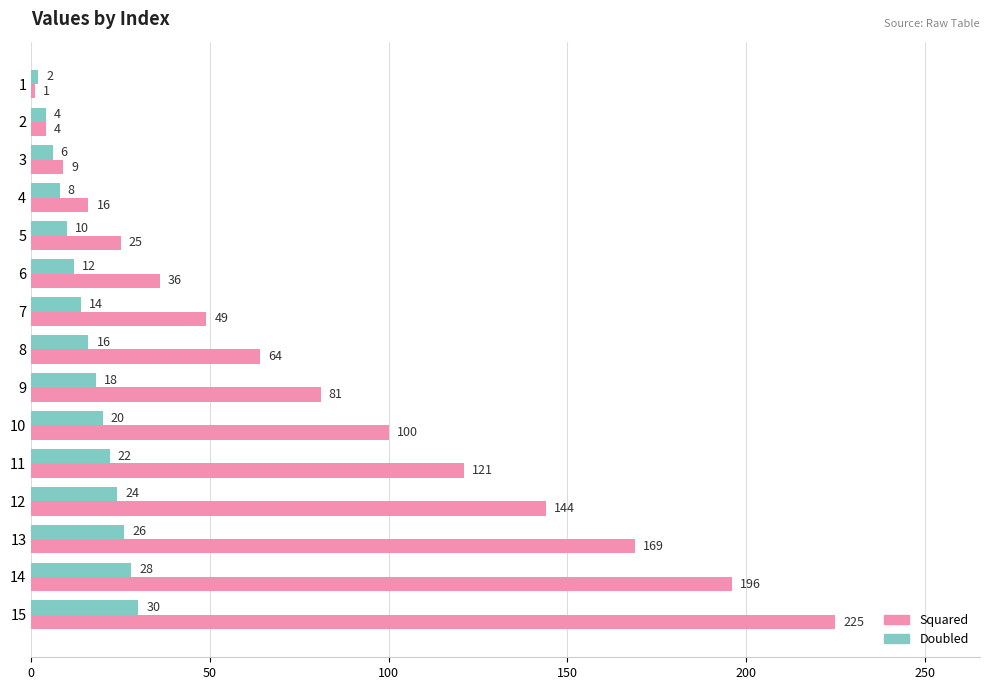

How many data points in Squared are less than 64?

7